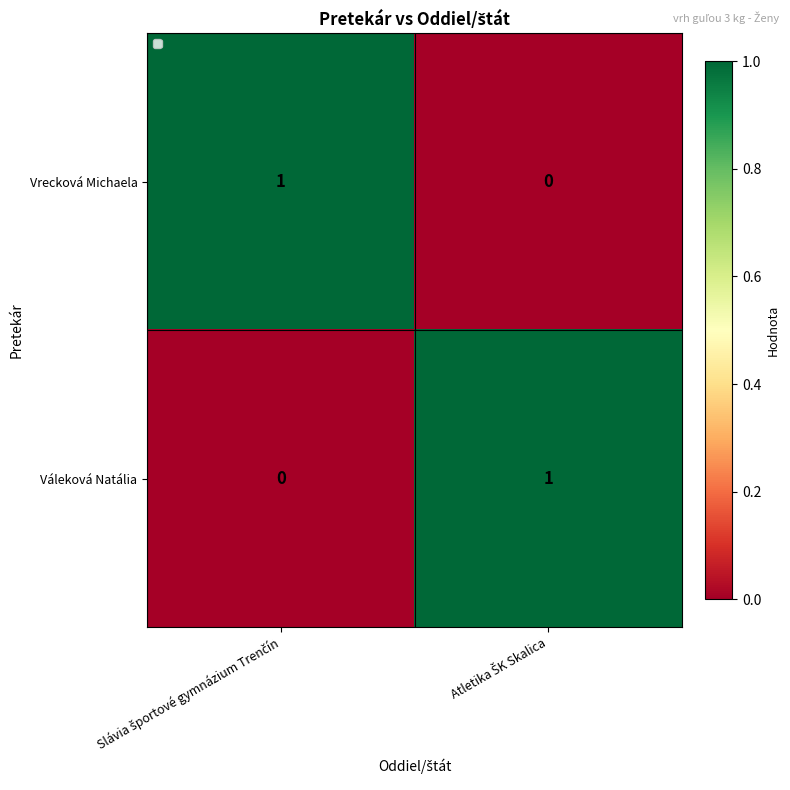

How many values in the Váleková Natália series are below 1?

1